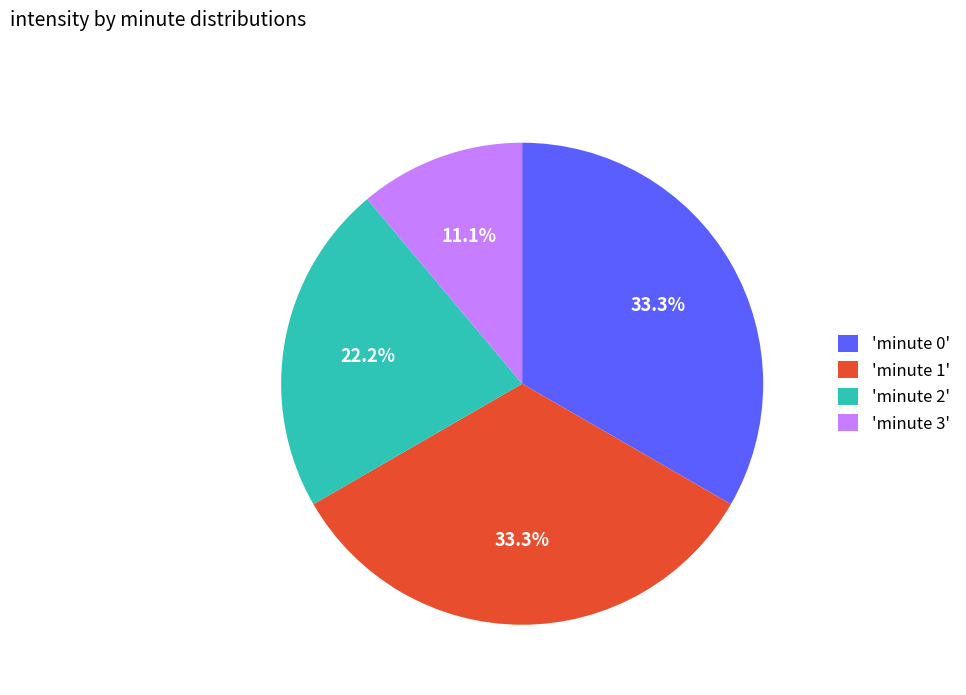

Which category has the smallest portion of the pie?

'minute 3'